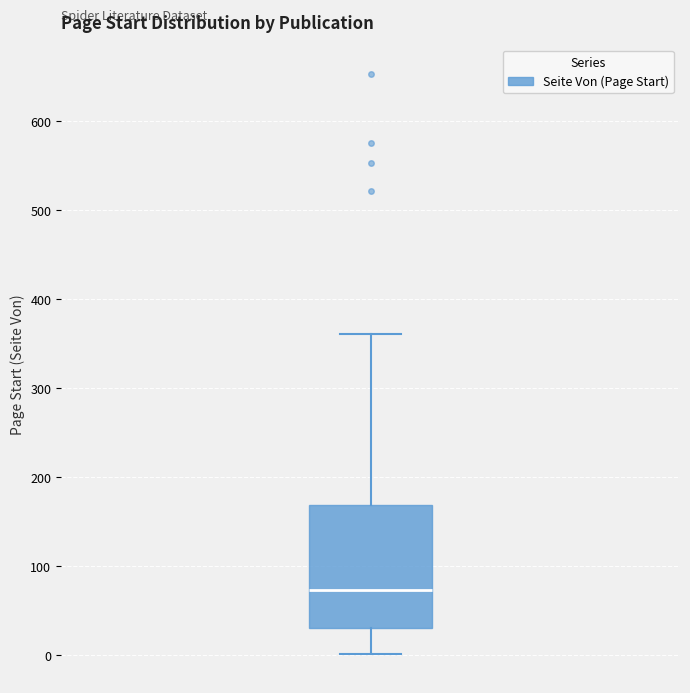

Where does the upper whisker of the box end on the y-axis? The values are not printed on the chart, so give them approximately, as read against the axis.

360